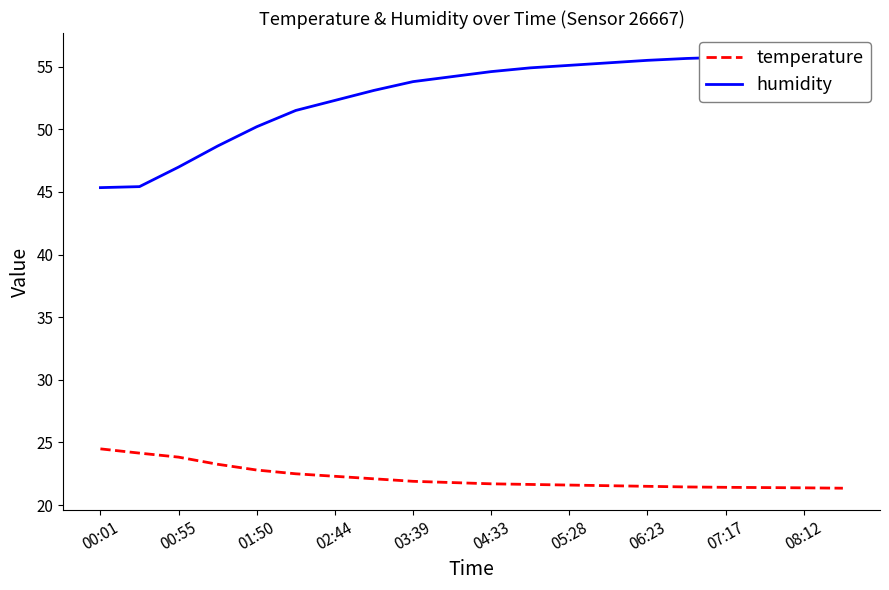

At how many categories does at least one series exceed 38?

20